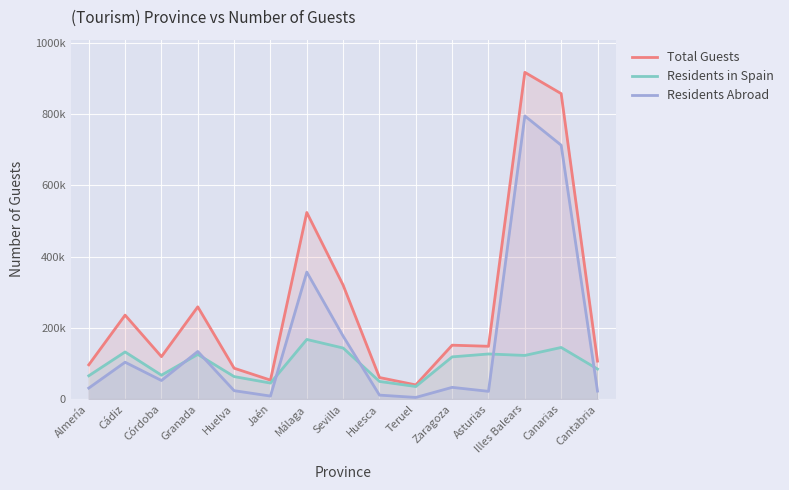

At which category does the chart reach its minimum across all series?

Teruel